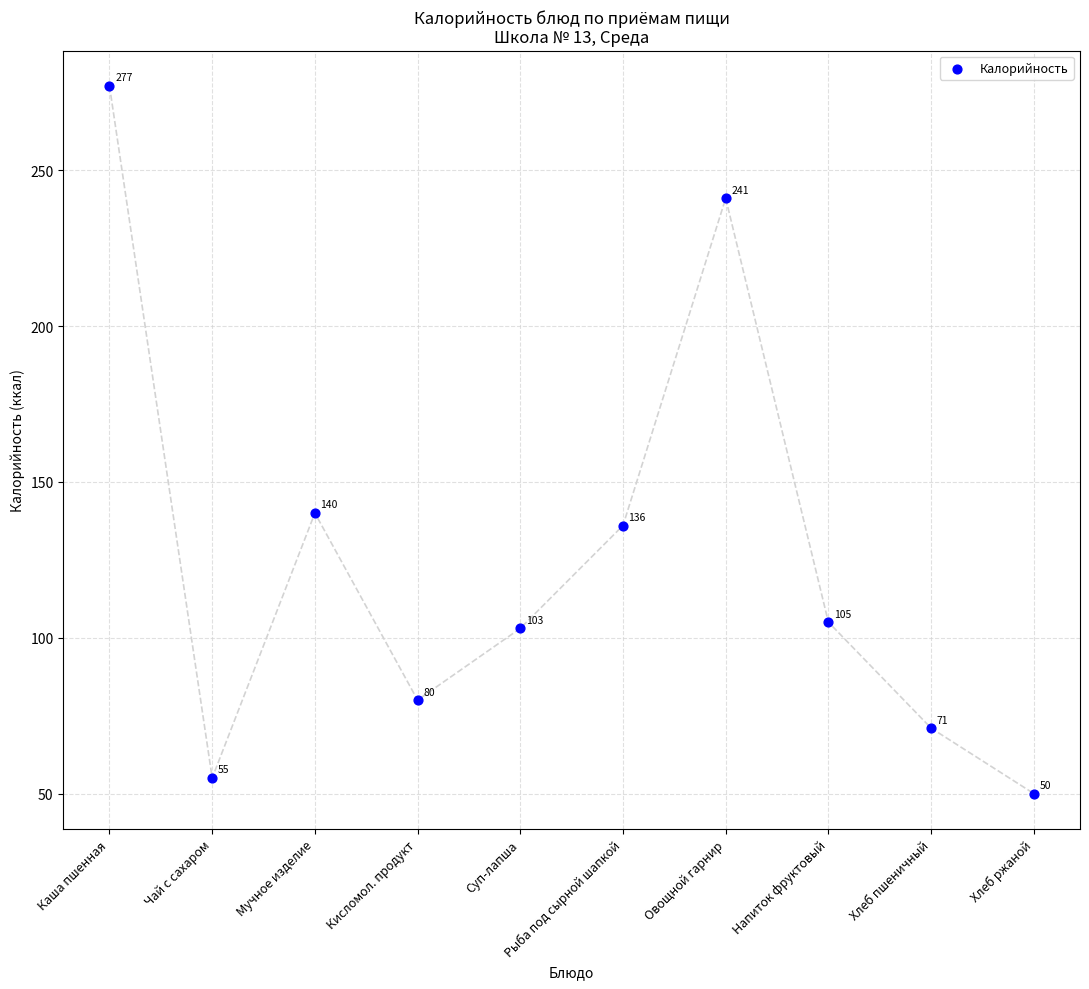

What is the average Y value?

126